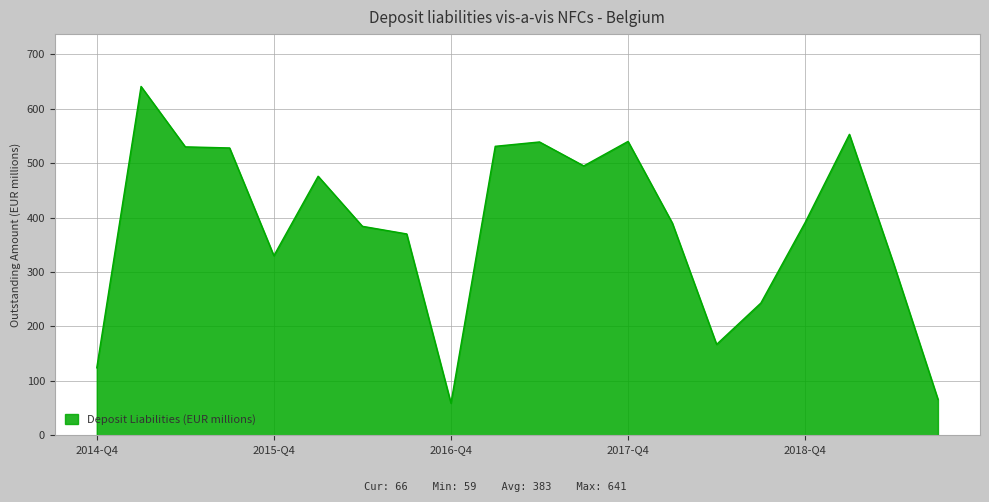

What is the difference between the maximum and minimum values?

582